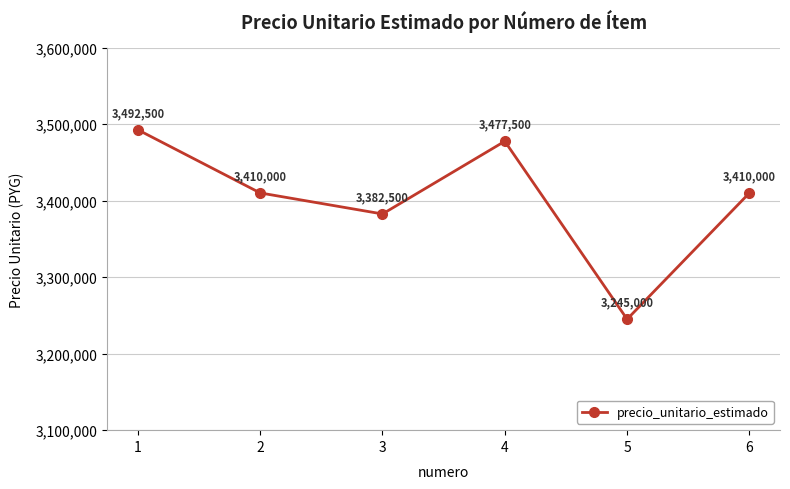

Reading left to right, extract all data points from this chart.

1=3492500	2=3410000	3=3382500	4=3477500	5=3245000	6=3410000